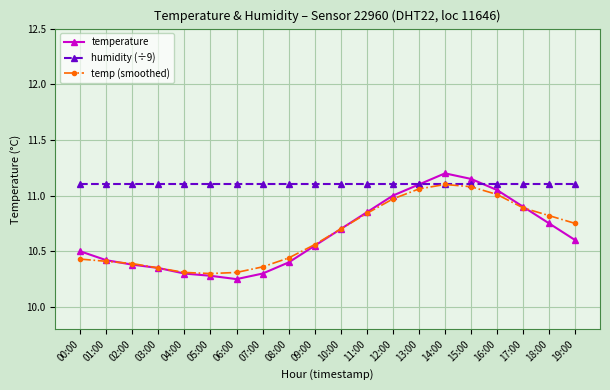

Count the number of categories in the chart.

20